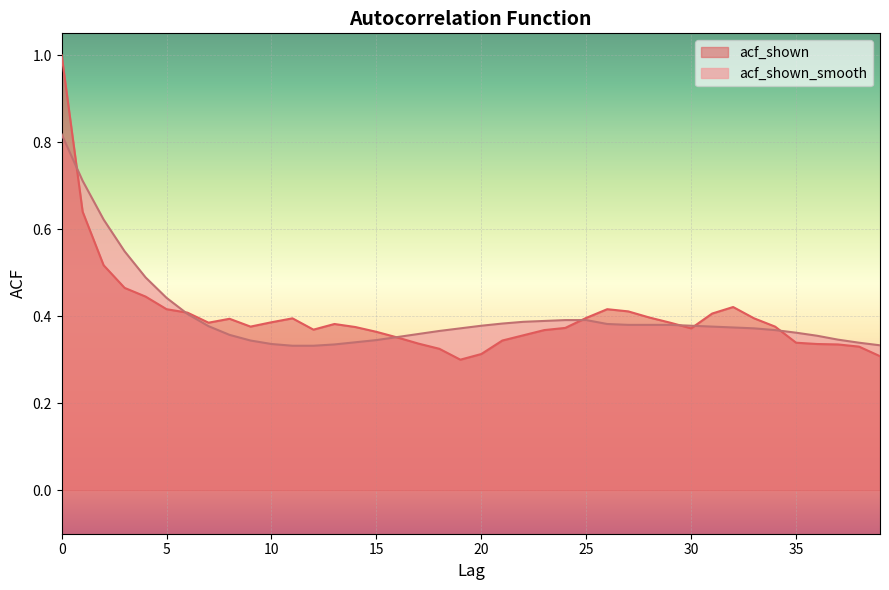

Is it true that acf_shown equals 0.5 at 16?

False